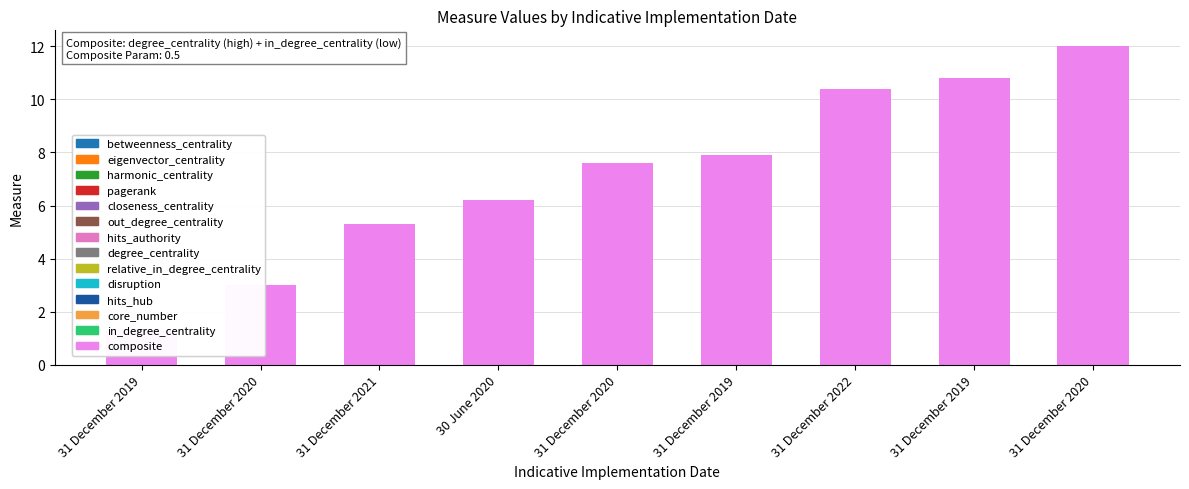

Reading left to right, what are all the values shown in this chart?

1.3	3.0	5.3	6.2	7.6	7.9	10.4	10.8	12.0